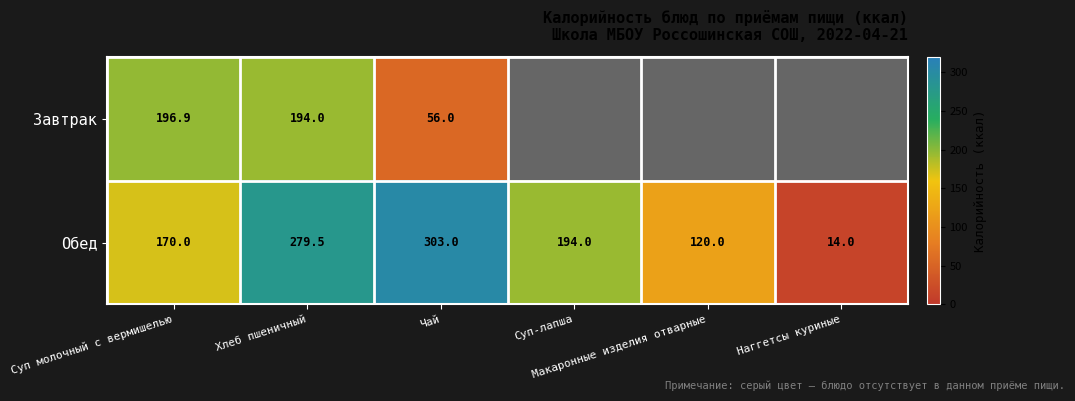

What is the sum of all Обед values?

1080.5